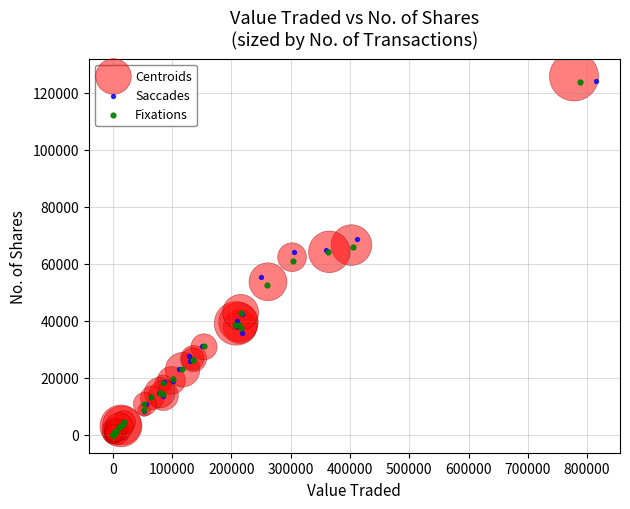

Which series has the largest Y range (max minus min)?

Centroids